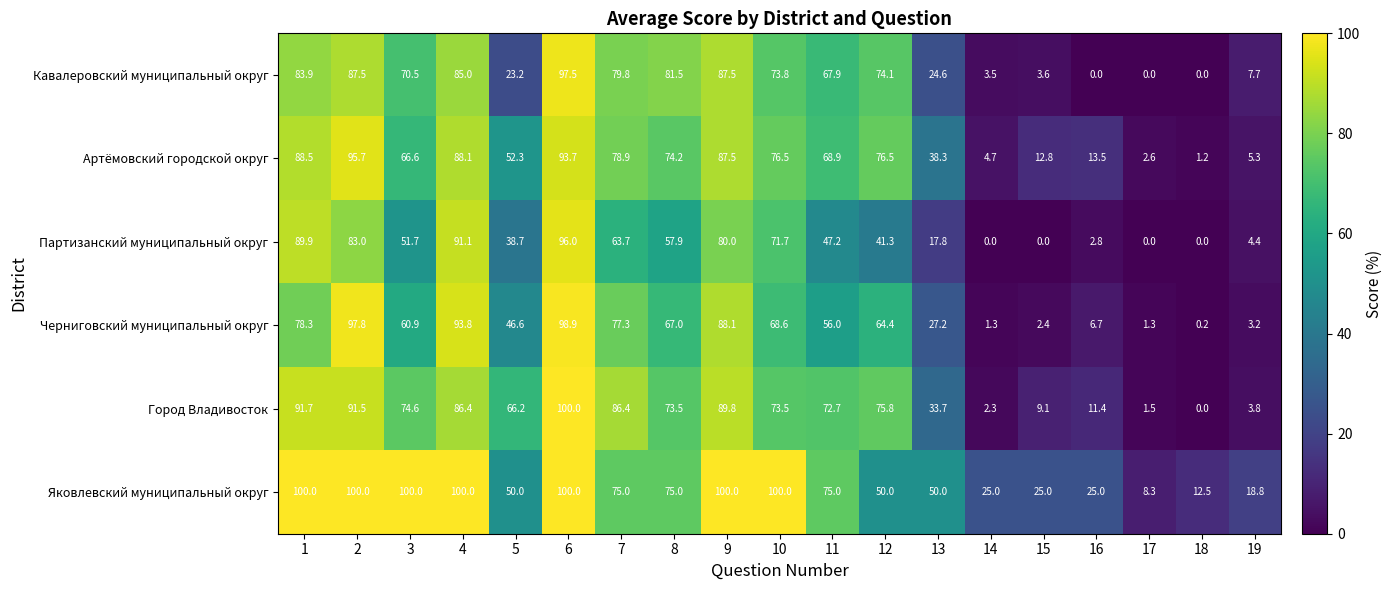

What is the greatest value displayed?

100.0